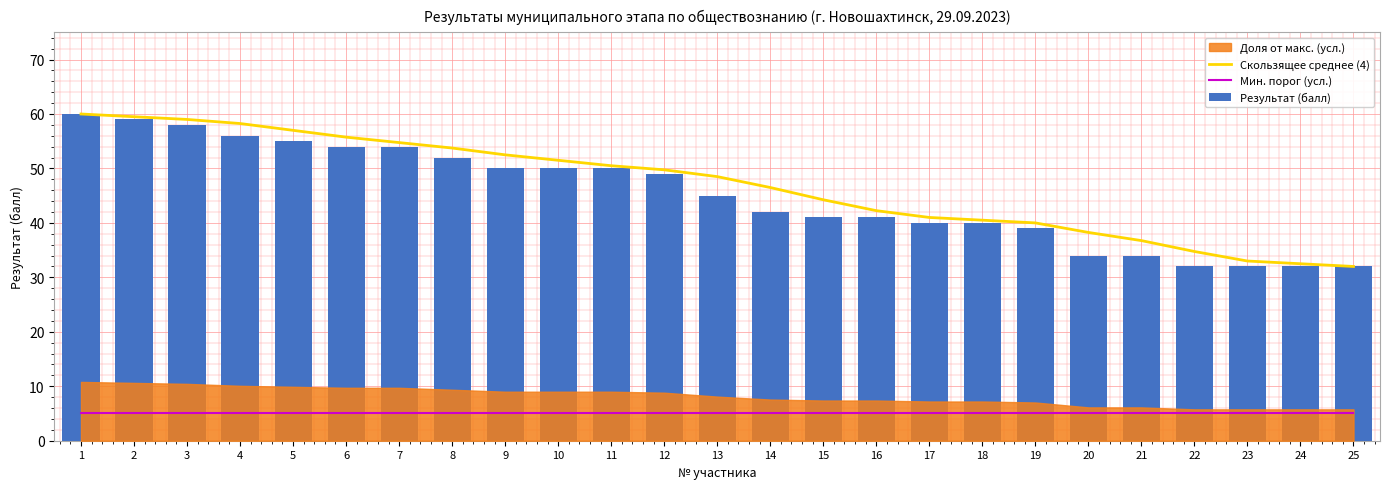

Which has a higher value, 23 or 12?

12